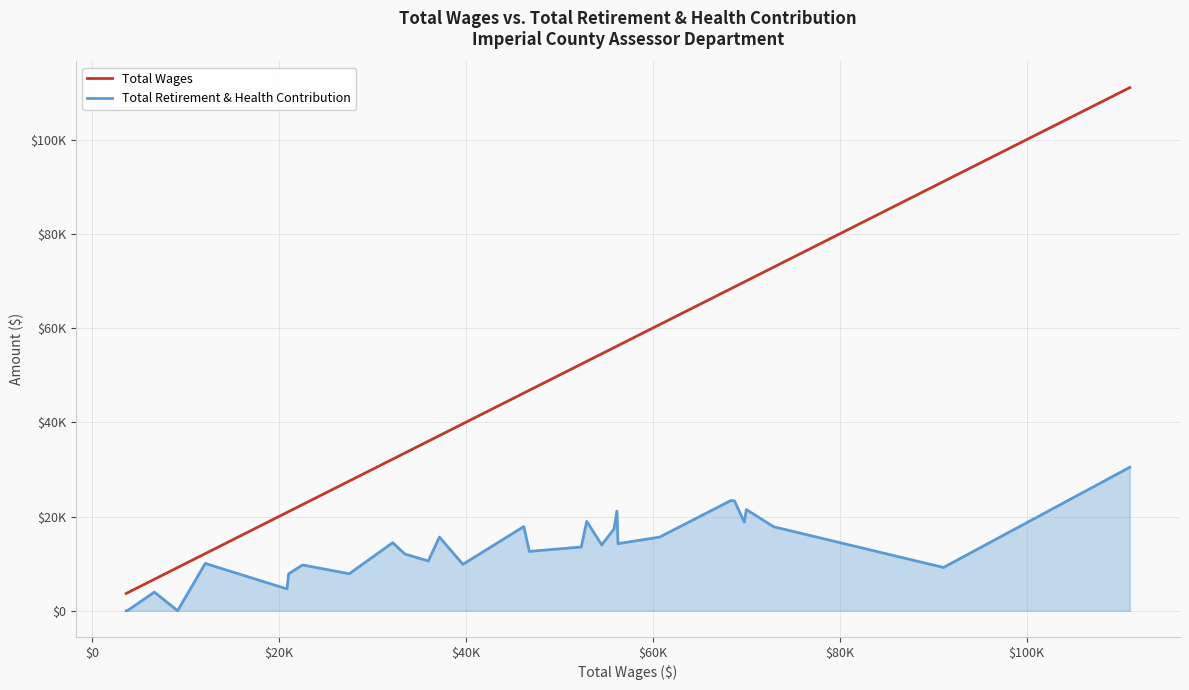

What is the value of the Total Wages point at the 29th from the left?

72941